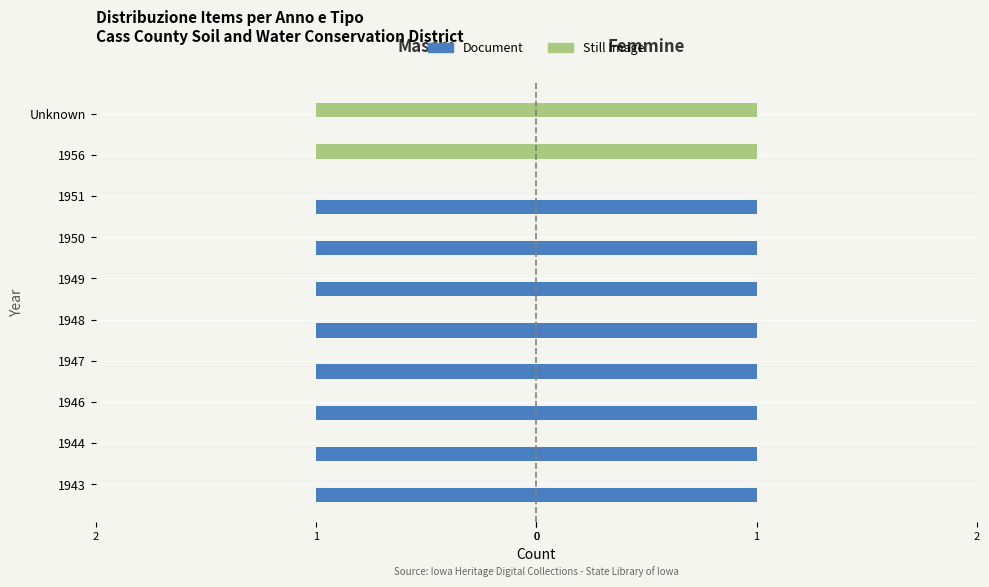

How many values in Still Image are below zero?

2